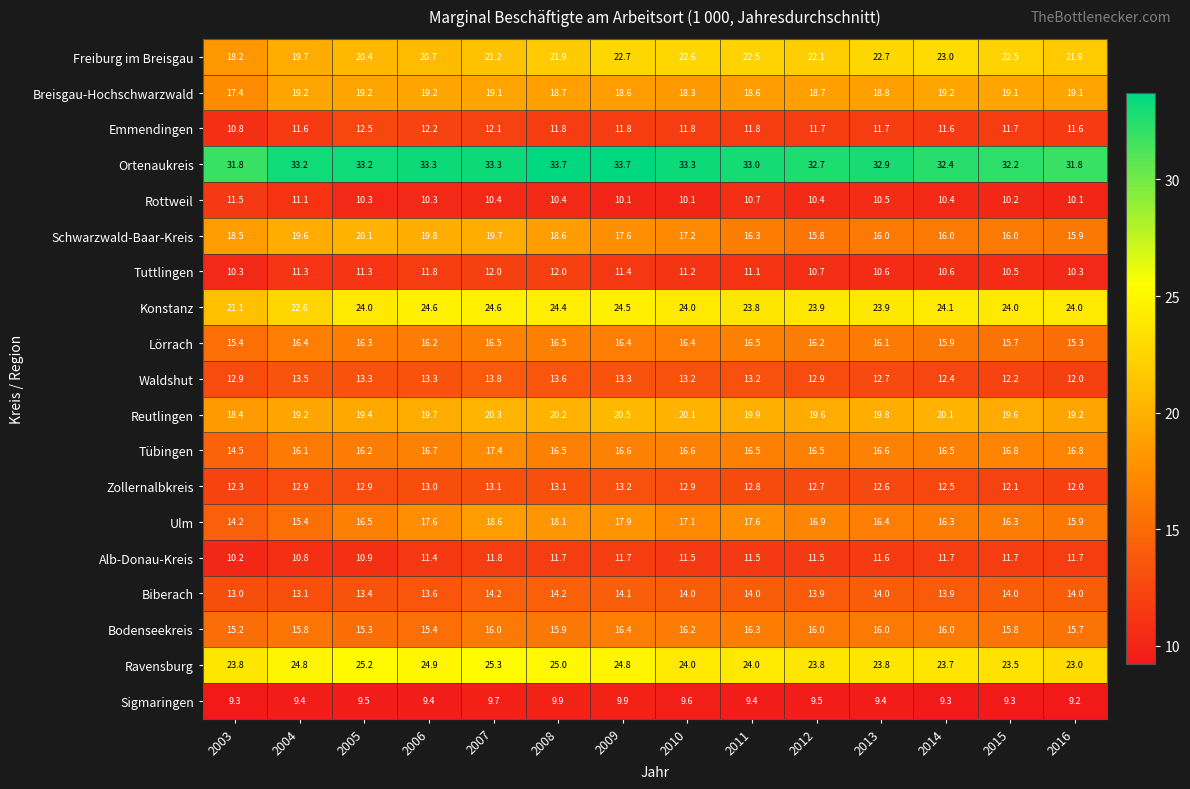

True or false: Tübingen has a value of 14.5 at 2003.

True